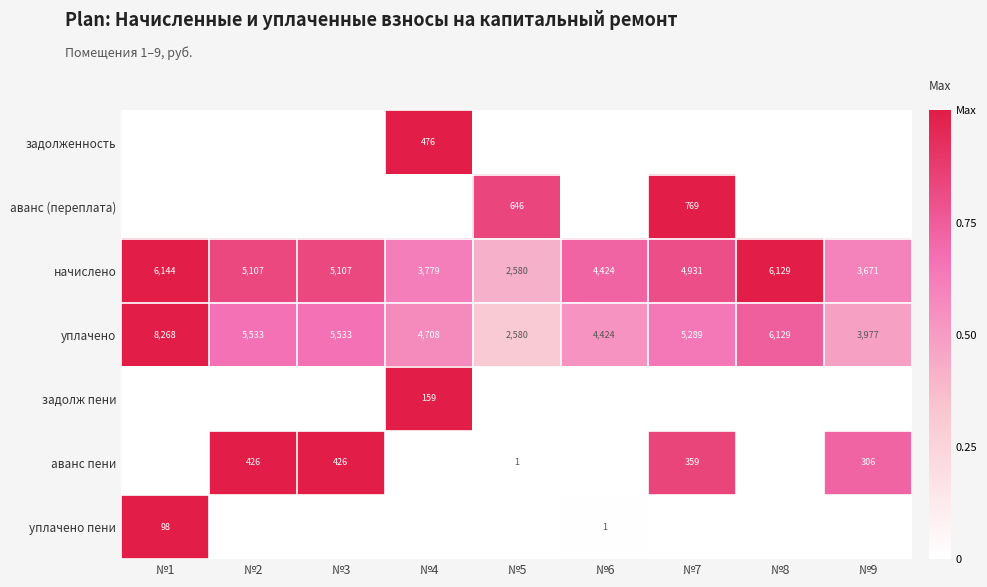

What is the highest value of the уплачено series?

8268